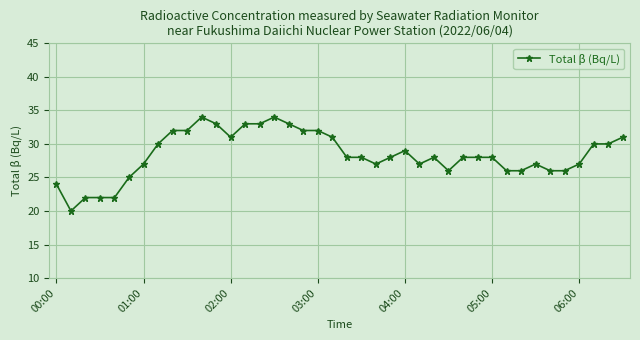

What is the difference between the maximum and second lowest values?

12